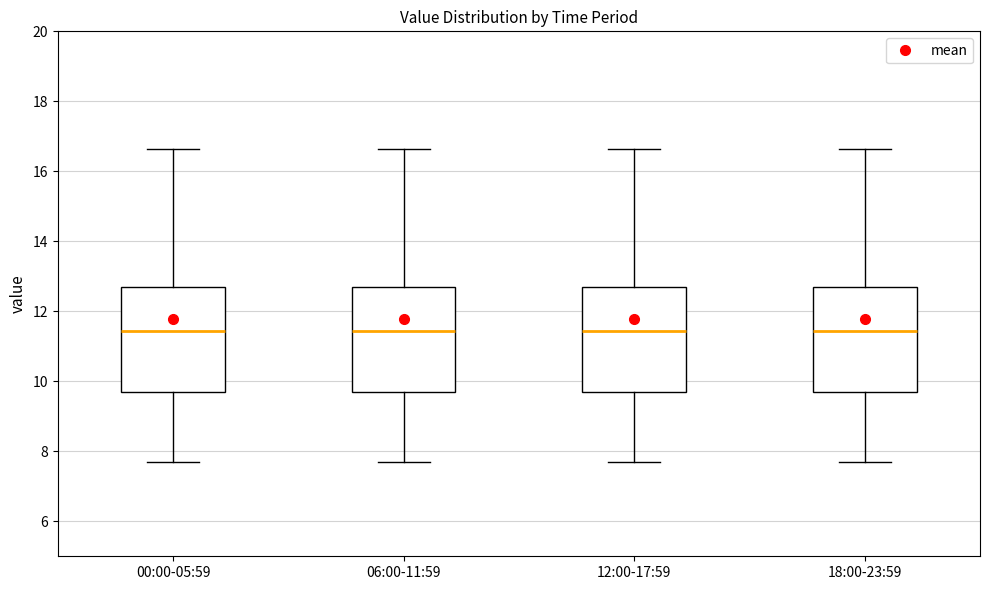

Reading left to right, read every box against the y-axis: the position of its median line, the range the box covers, and the ends of its whiskers. The values are not printed on the chart, so give them approximately, as read against the axis.

00:00-05:59: median 11.4, box 9.6 to 12.6, whiskers 7.6 to 16.6
06:00-11:59: median 11.4, box 9.6 to 12.6, whiskers 7.6 to 16.6
12:00-17:59: median 11.4, box 9.6 to 12.6, whiskers 7.6 to 16.6
18:00-23:59: median 11.4, box 9.6 to 12.6, whiskers 7.6 to 16.6